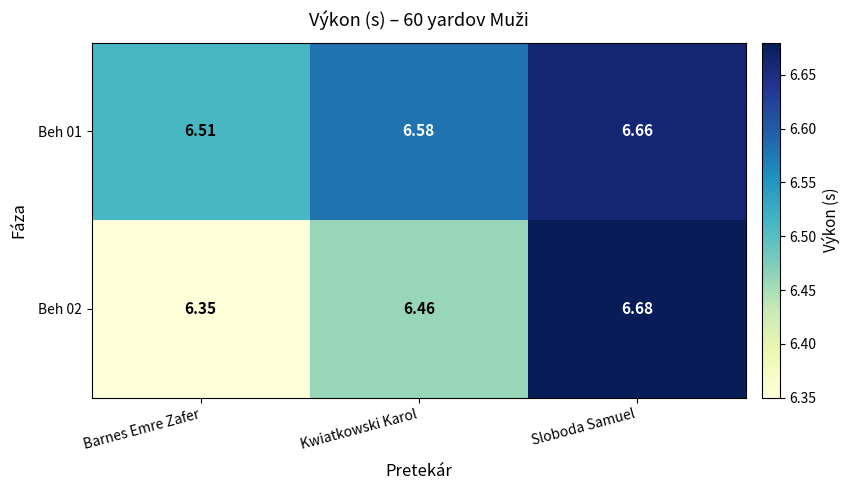

At which label does Beh 02 reach its peak?

Sloboda Samuel